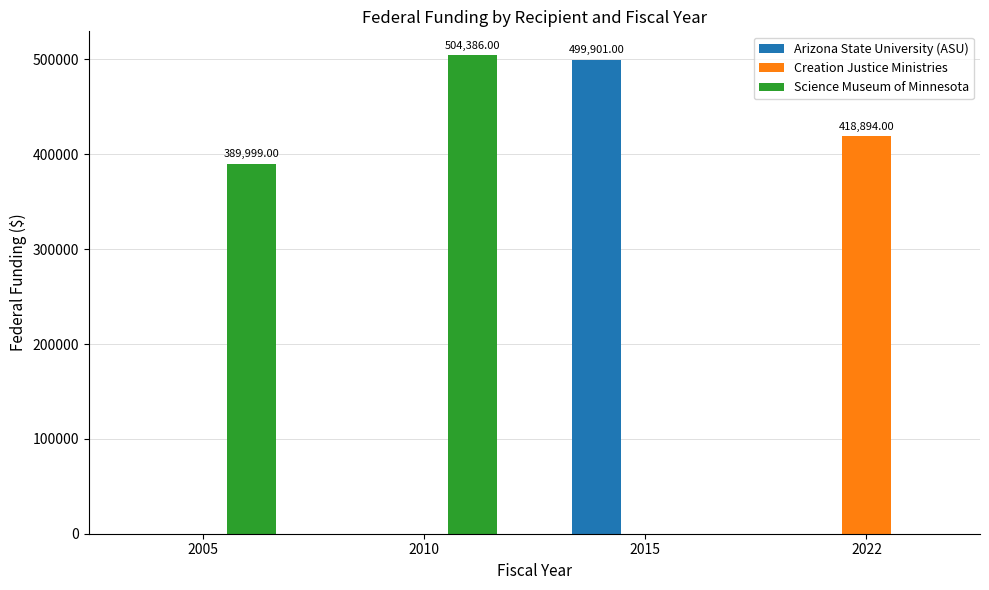

What is the sum of all Science Museum of Minnesota values?

894385